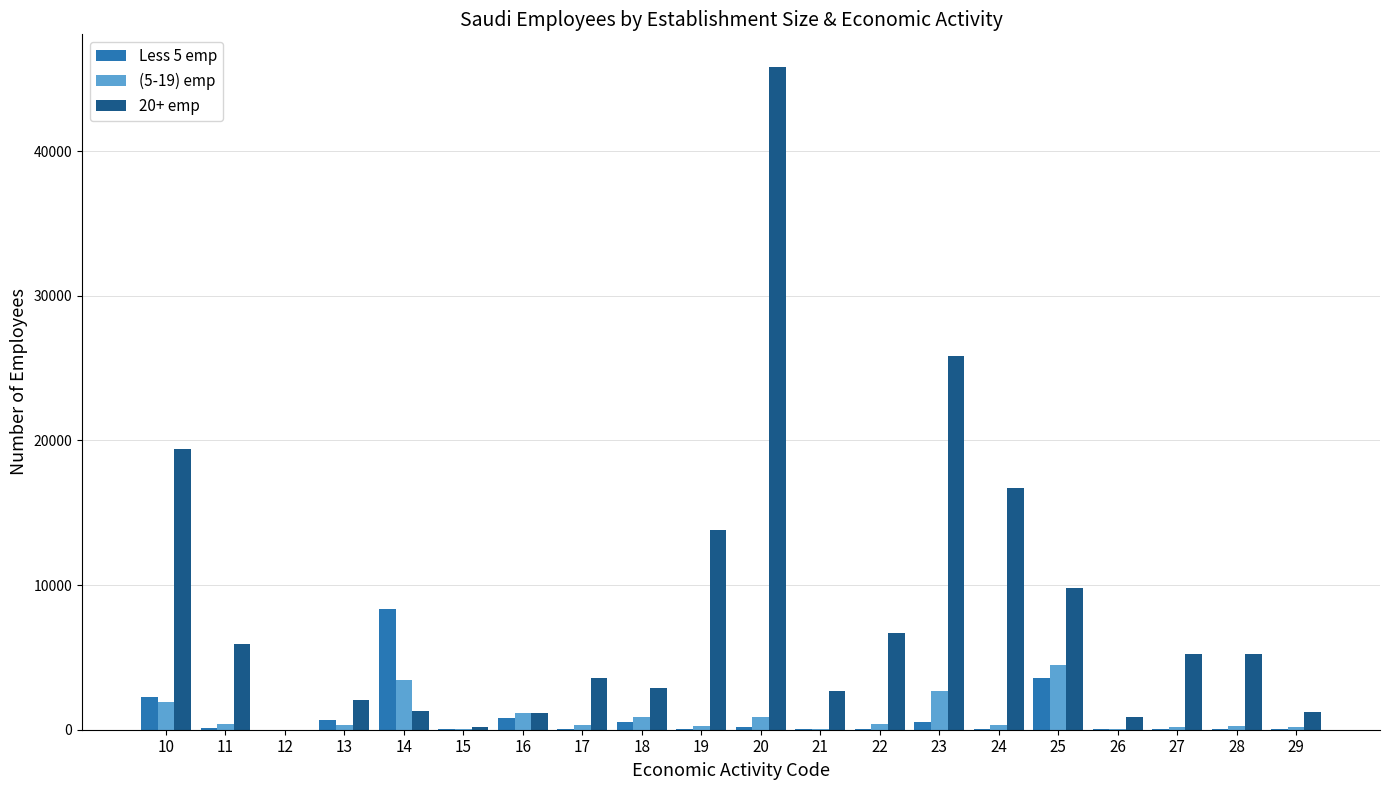

What is the difference between the (5-19) emp values at 28 and 14?

3215